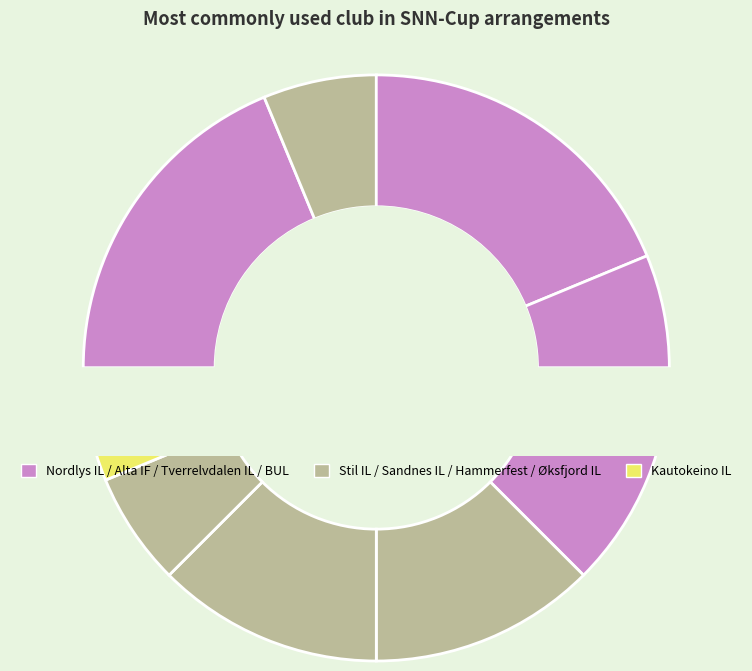

What is the ratio of the value at Nordlys IL to the value at Sandnes IL?

1.5